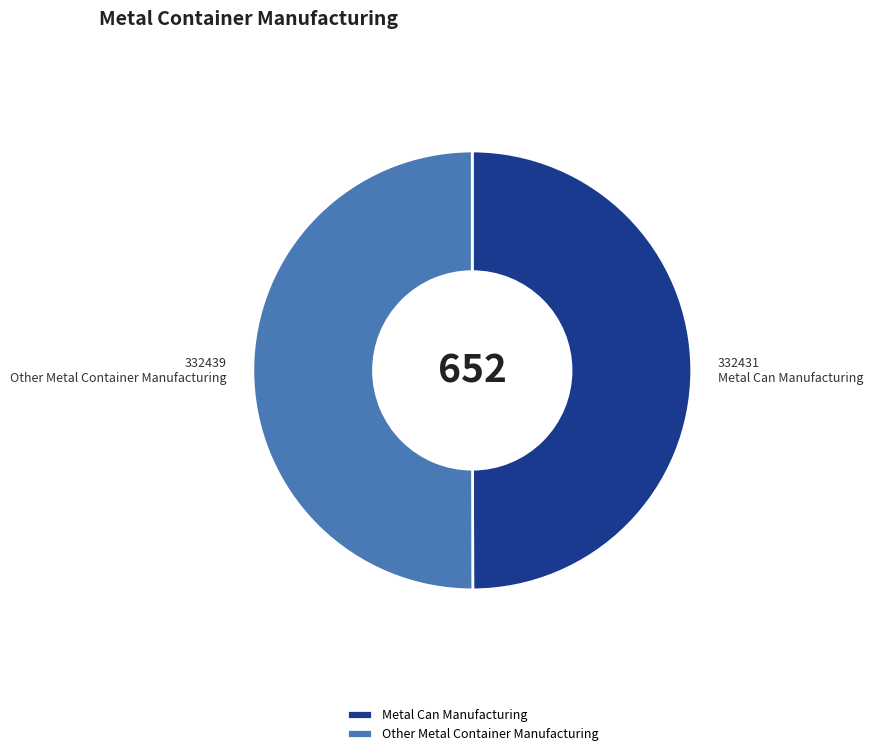

Is it true that Other Metal Container Manufacturing is 61% of the pie?

False